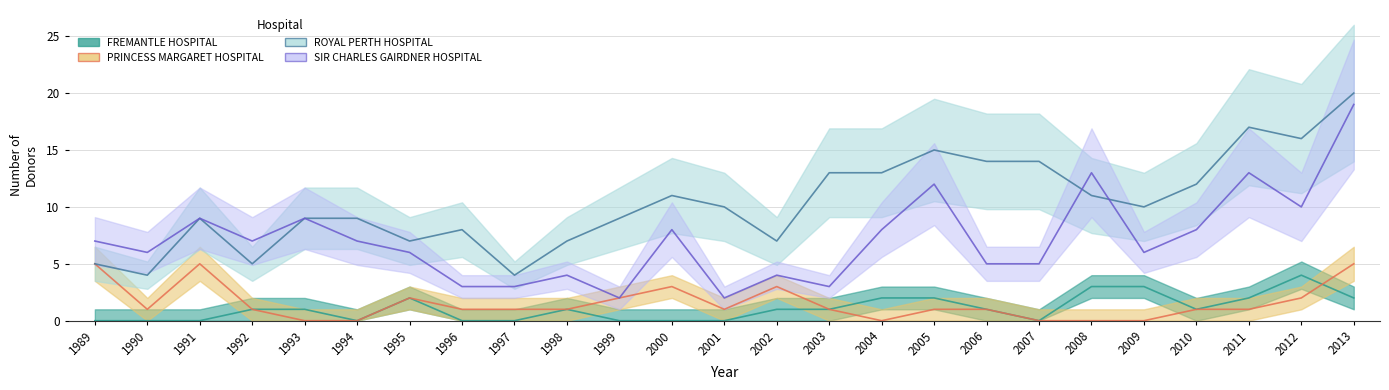

The value of SIR CHARLES GAIRDNER HOSPITAL at 2005 is 12. True or false?

True